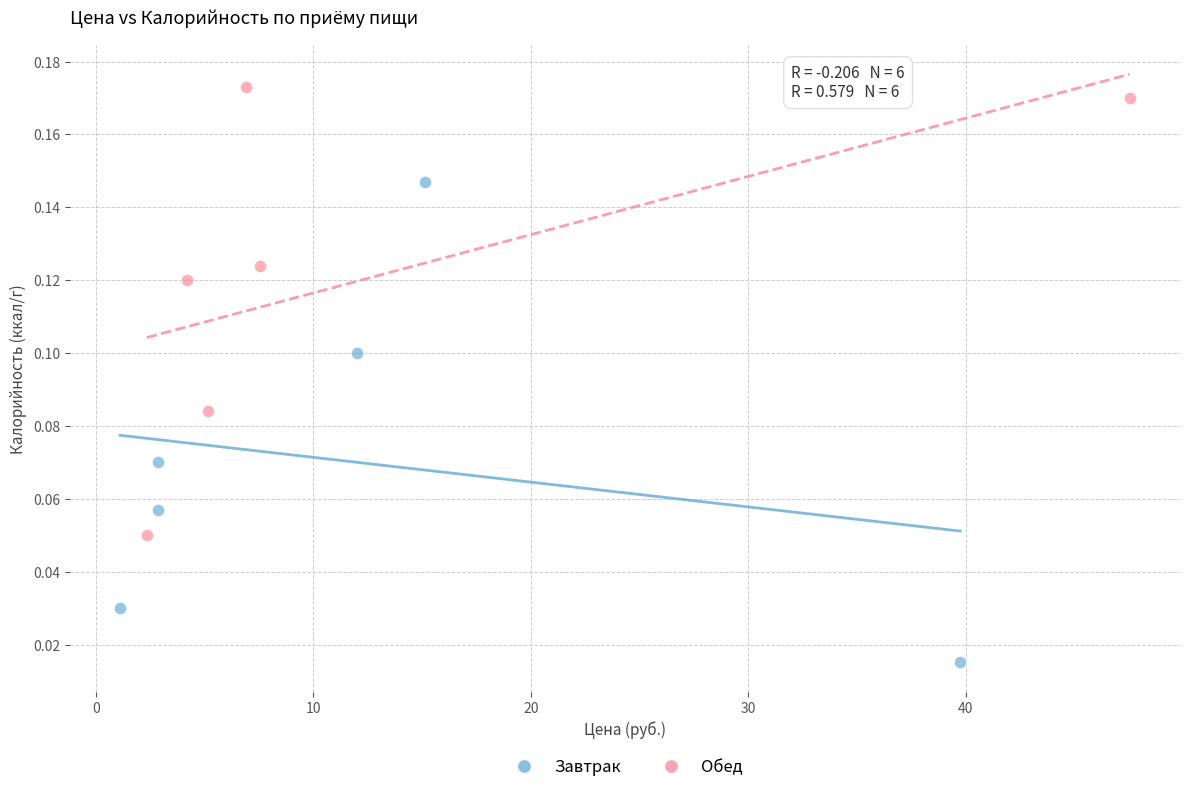

Which series contains the lowest Y value?

Завтрак